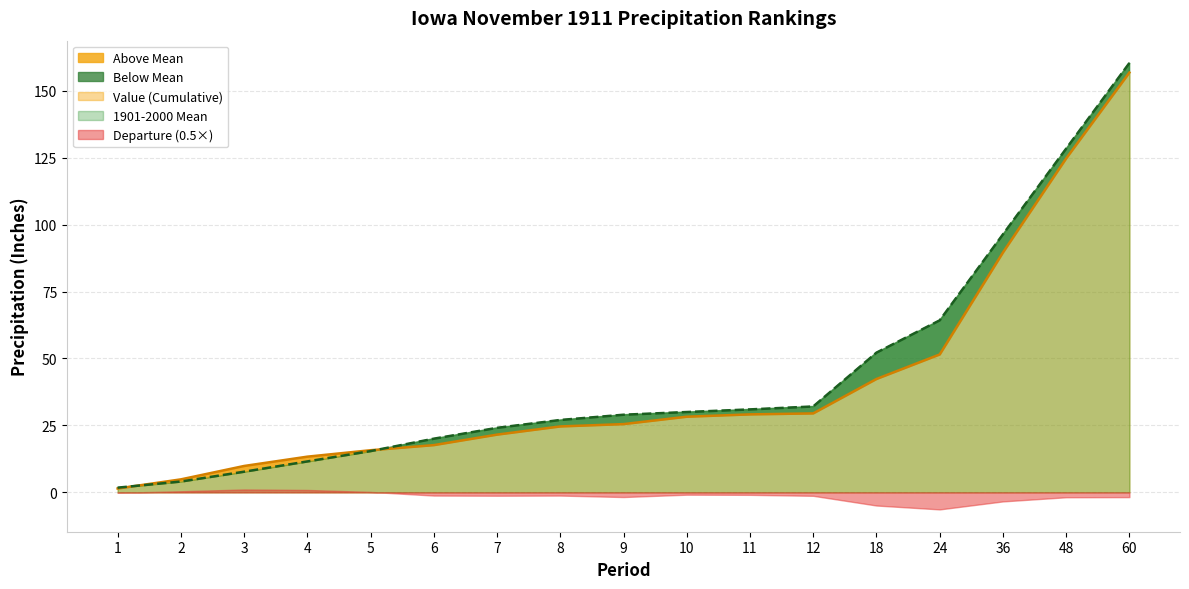

Does the chart display data point markers on the line(s)?

No